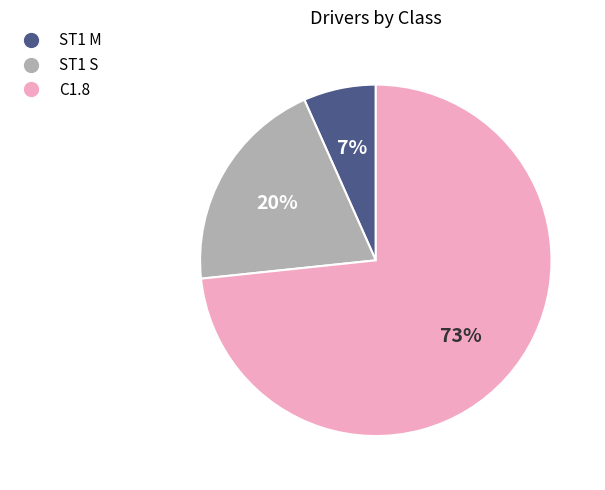

How many segments does this pie chart have?

3